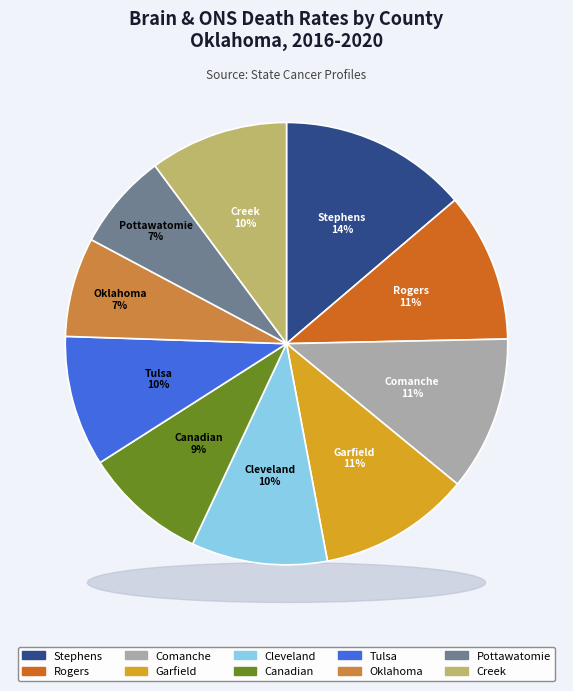

To the nearest percent, what portion does Oklahoma County represent?

7%